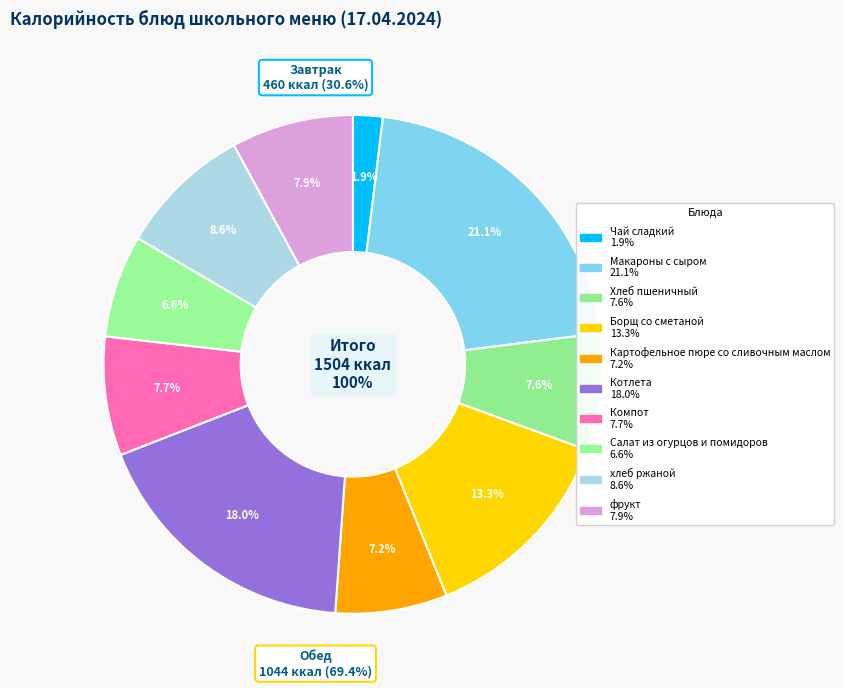

Which slice is the largest?

Макароны с сыром